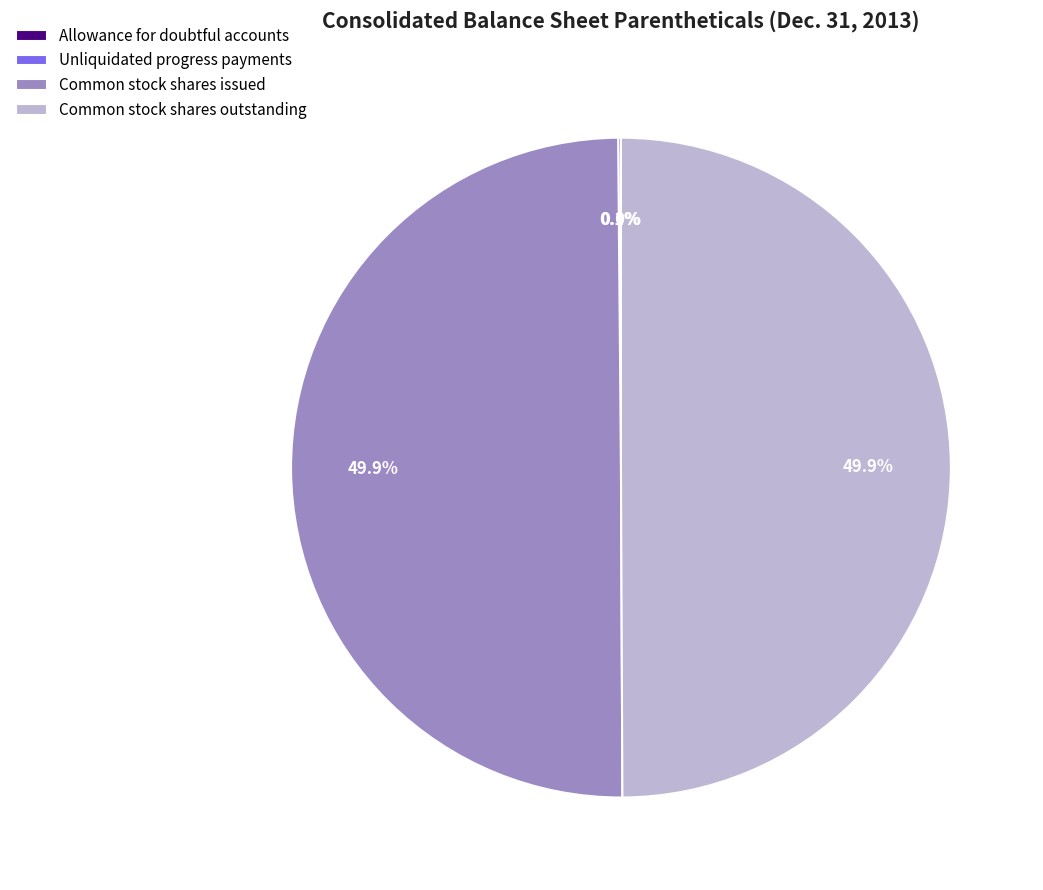

What portion of the pie excludes Common stock shares issued?

50.1%